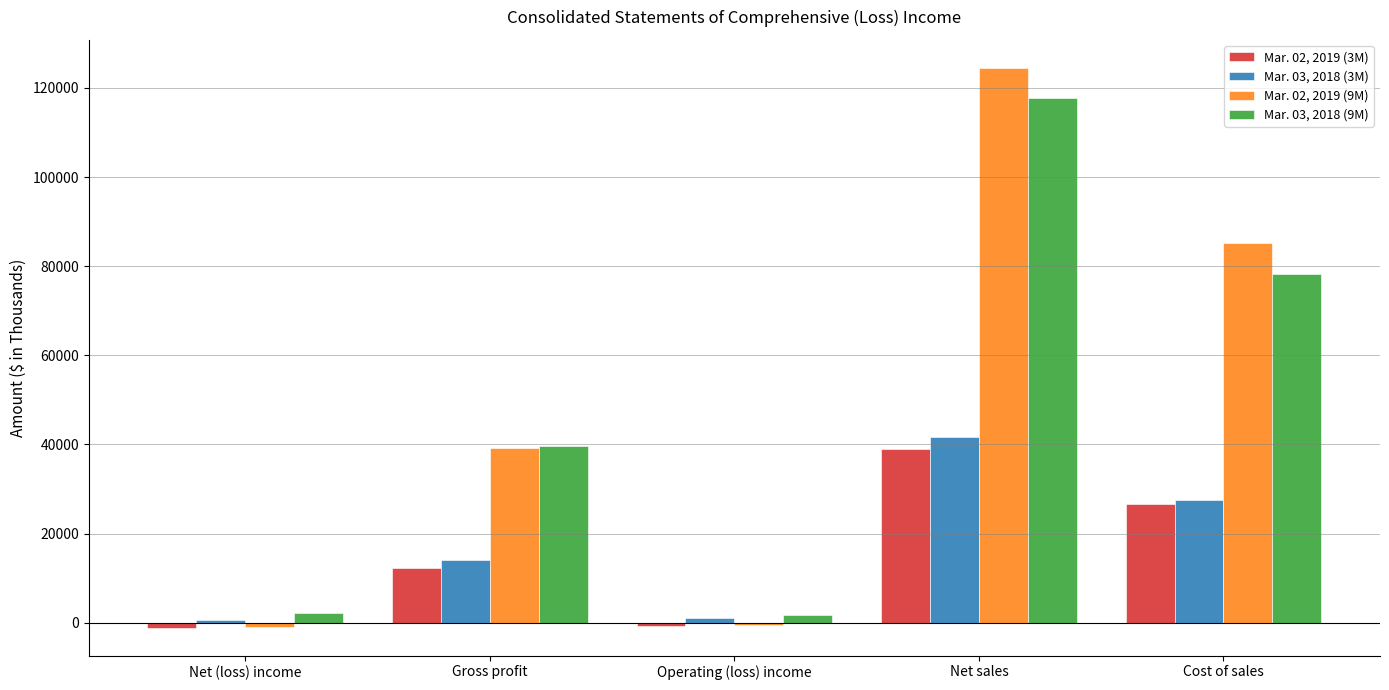

How many data points does each series have?

5